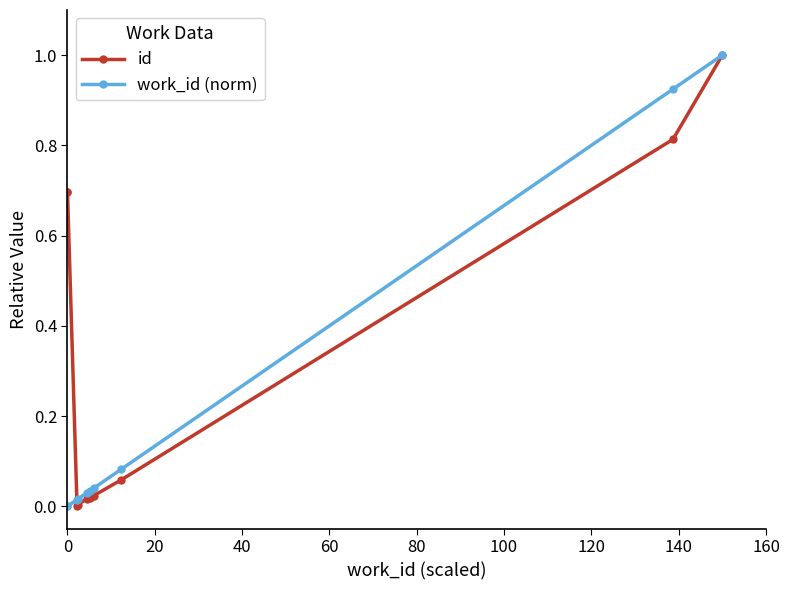

How many positive values does the id series have?

9